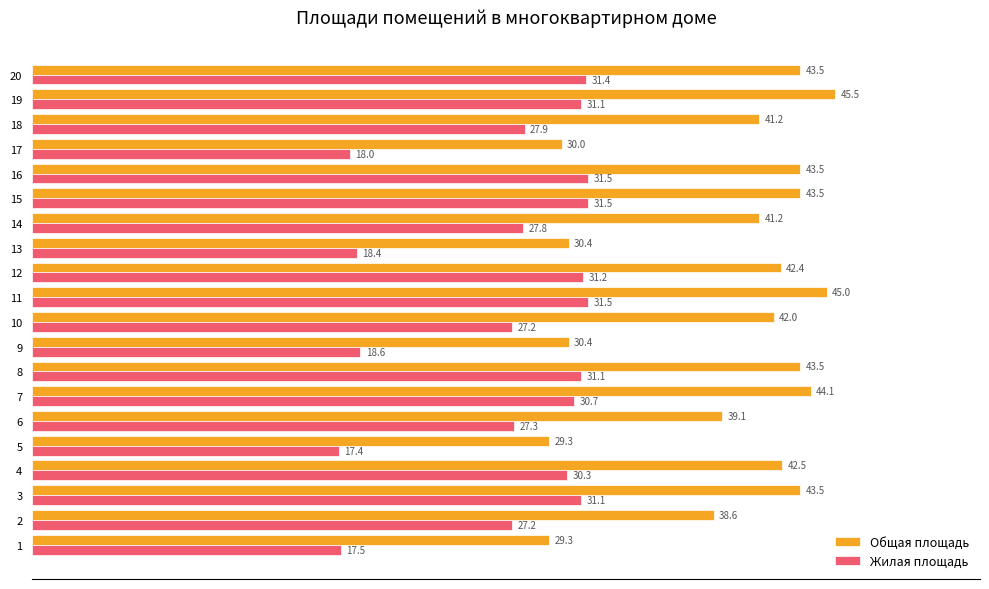

At 7, list the series in order from largest to smallest.

Общая площадь, Жилая площадь